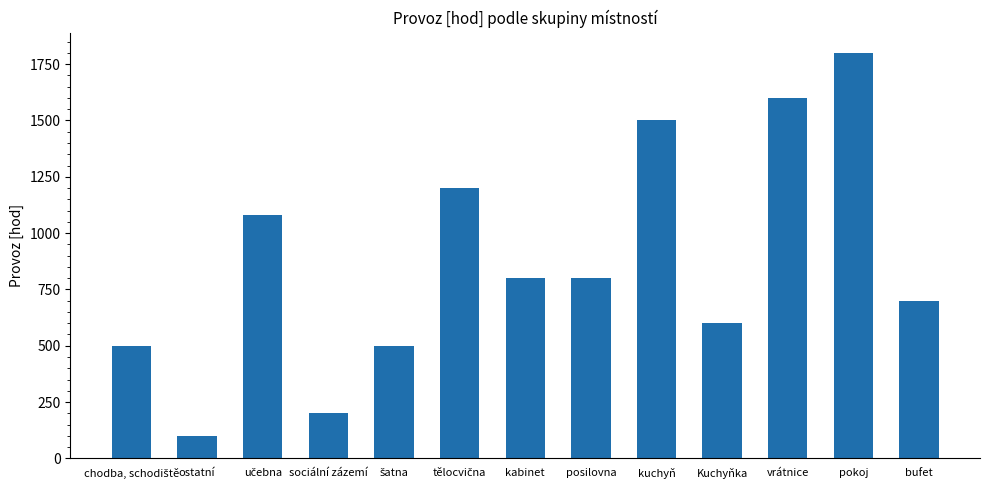

What is the label of the 10th bar from the left?

Kuchyňka